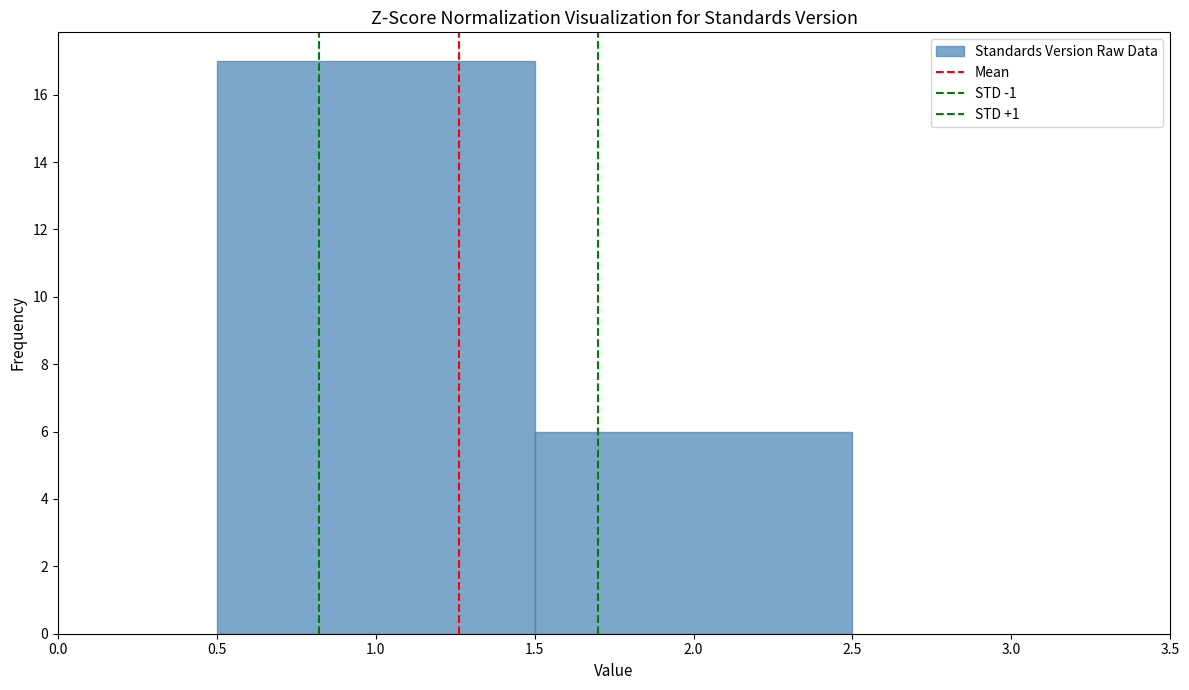

What is the height of the bar covering 0.5 to 1.5 on the x-axis? The values are not printed on the chart, so give them approximately, as read against the axis.

17